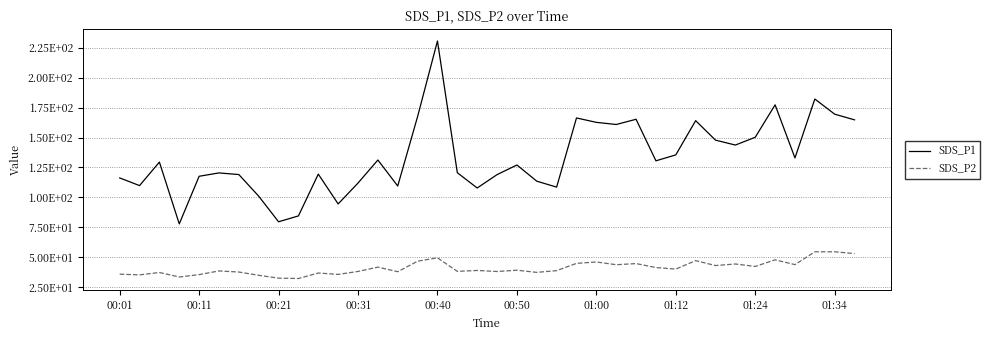

How many interior local valleys does the SDS_P2 series have?

13